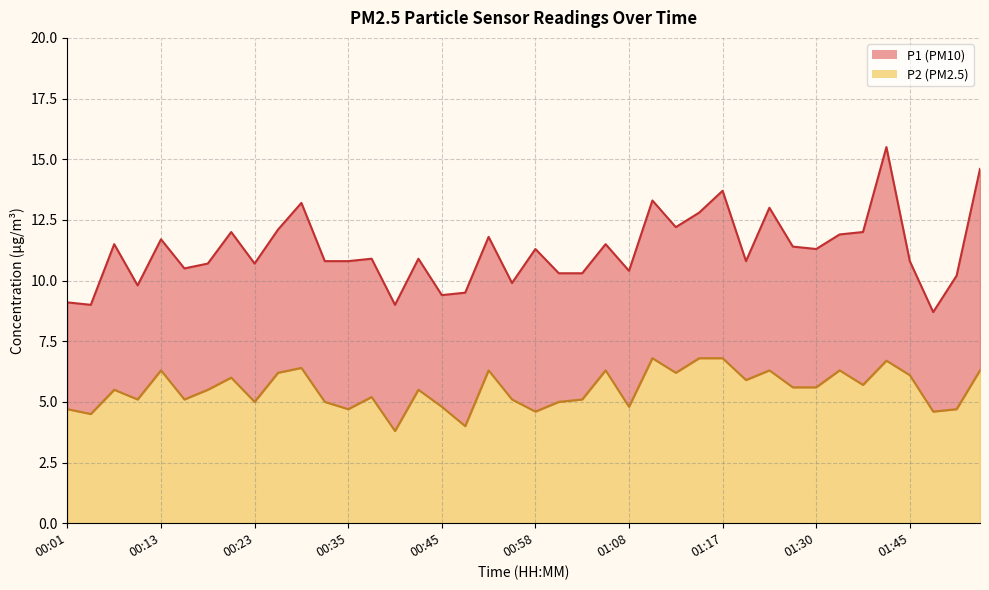

What are all the series names shown in the legend?

P1, P2